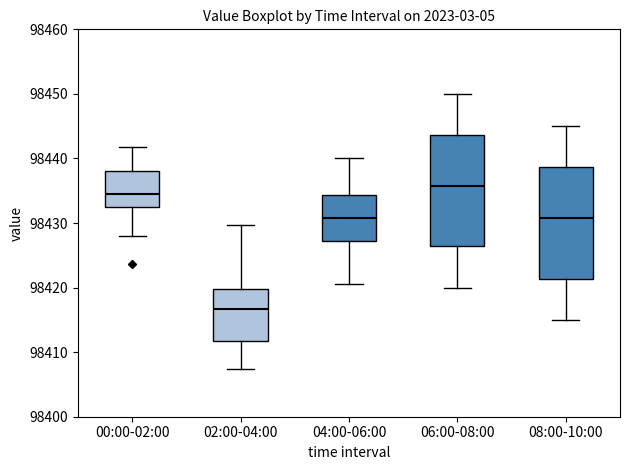

Reading left to right, read every box against the y-axis: the position of its median line, the range the box covers, and the ends of its whiskers. The values are not printed on the chart, so give them approximately, as read against the axis.

00:00-02:00: median 98435, box 98432 to 98438, whiskers 98428 to 98442
02:00-04:00: median 98417, box 98412 to 98420, whiskers 98407 to 98430
04:00-06:00: median 98431, box 98427 to 98434, whiskers 98421 to 98440
06:00-08:00: median 98436, box 98426 to 98444, whiskers 98420 to 98450
08:00-10:00: median 98431, box 98421 to 98439, whiskers 98415 to 98445